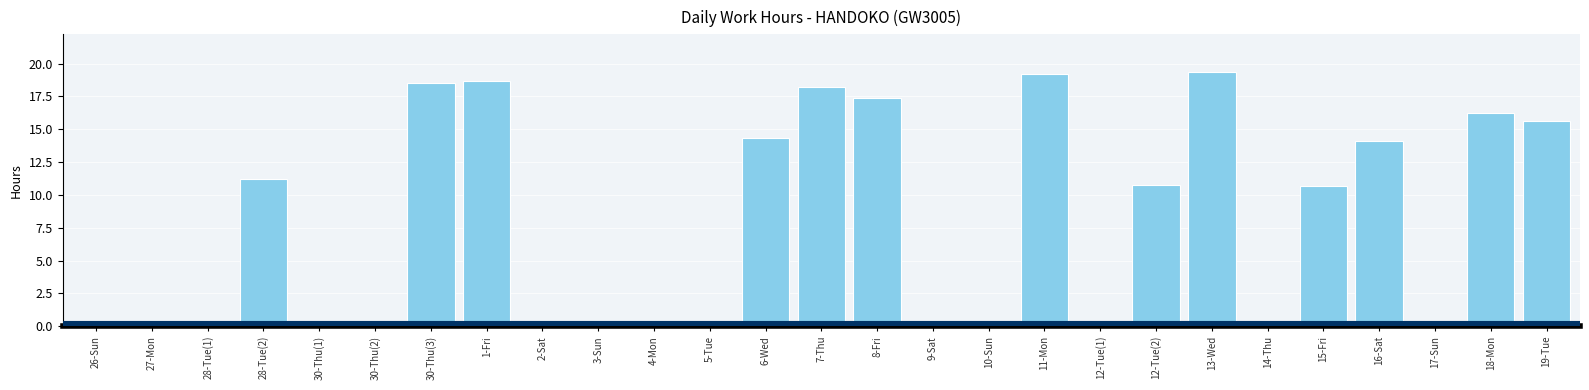

What is the maximum value shown in the chart?

19.3